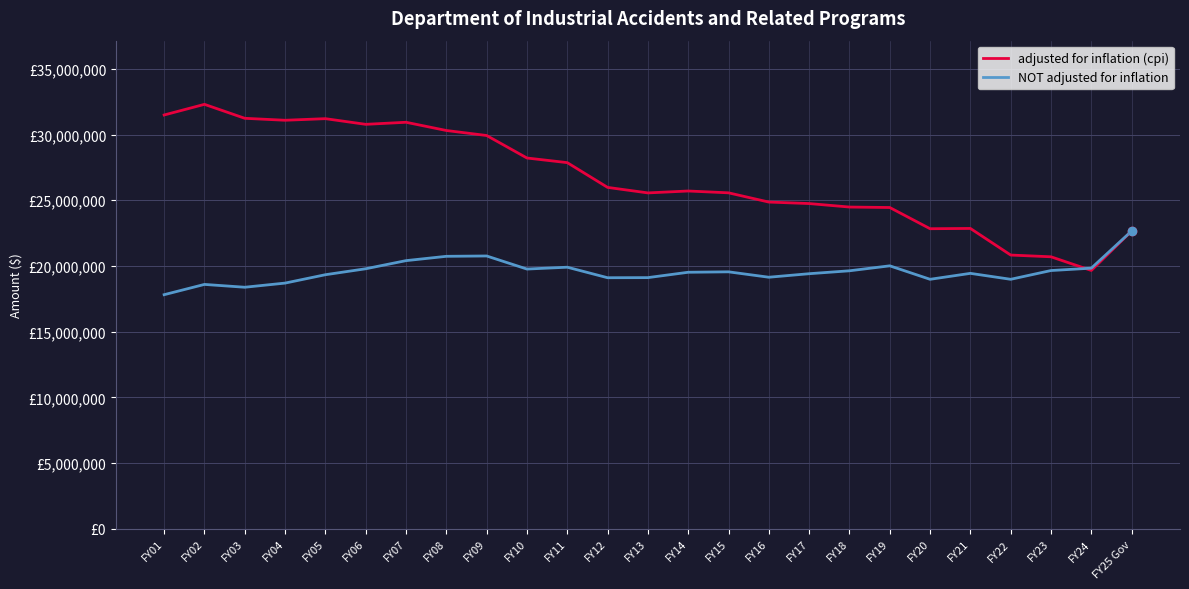

At how many categories does at least one series exceed 22607485?

22